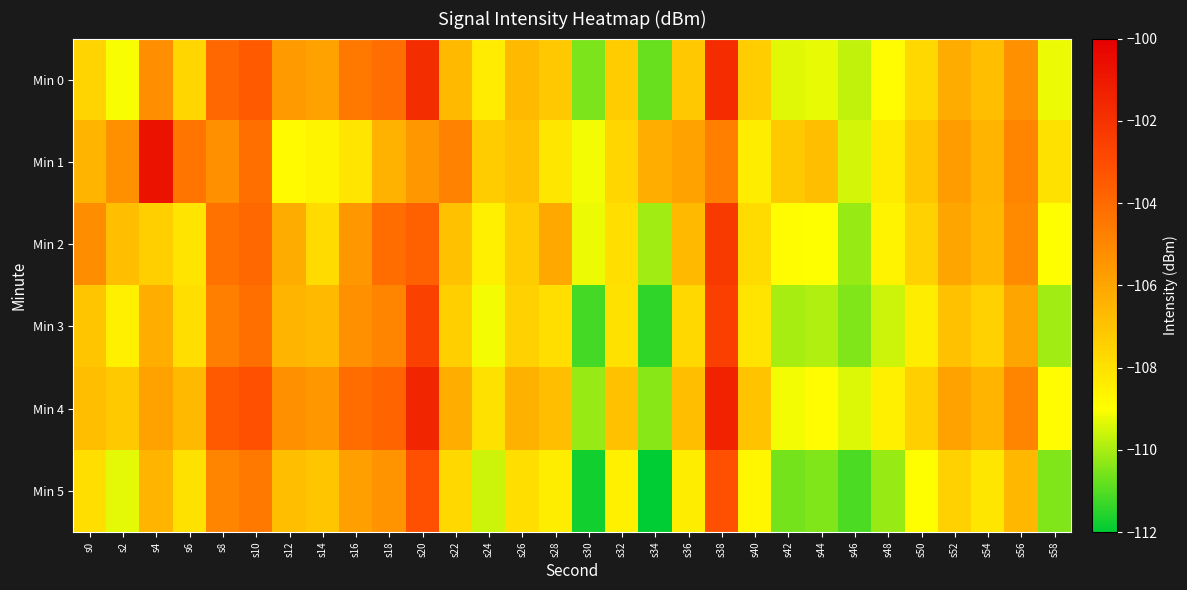

Which label corresponds to the smallest value in the chart?

s34